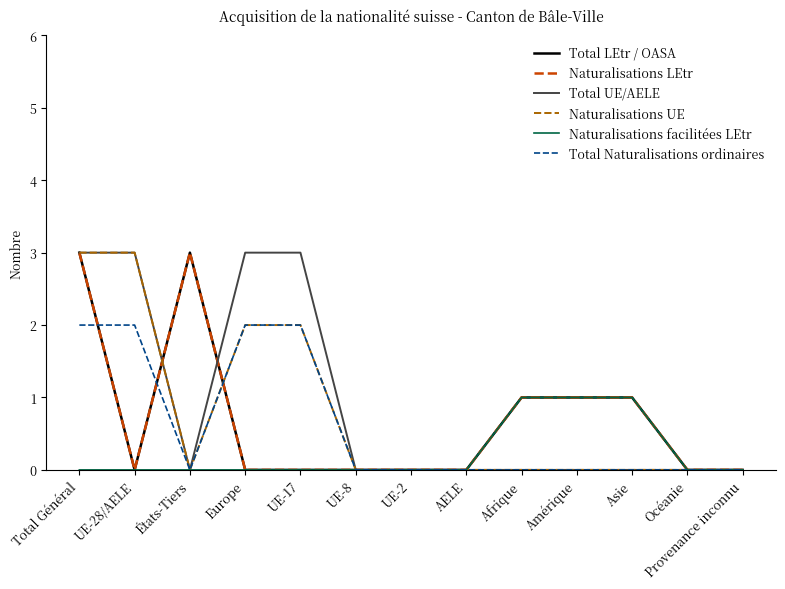

The value of Total Naturalisations ordinaires at Afrique is 0. True or false?

True